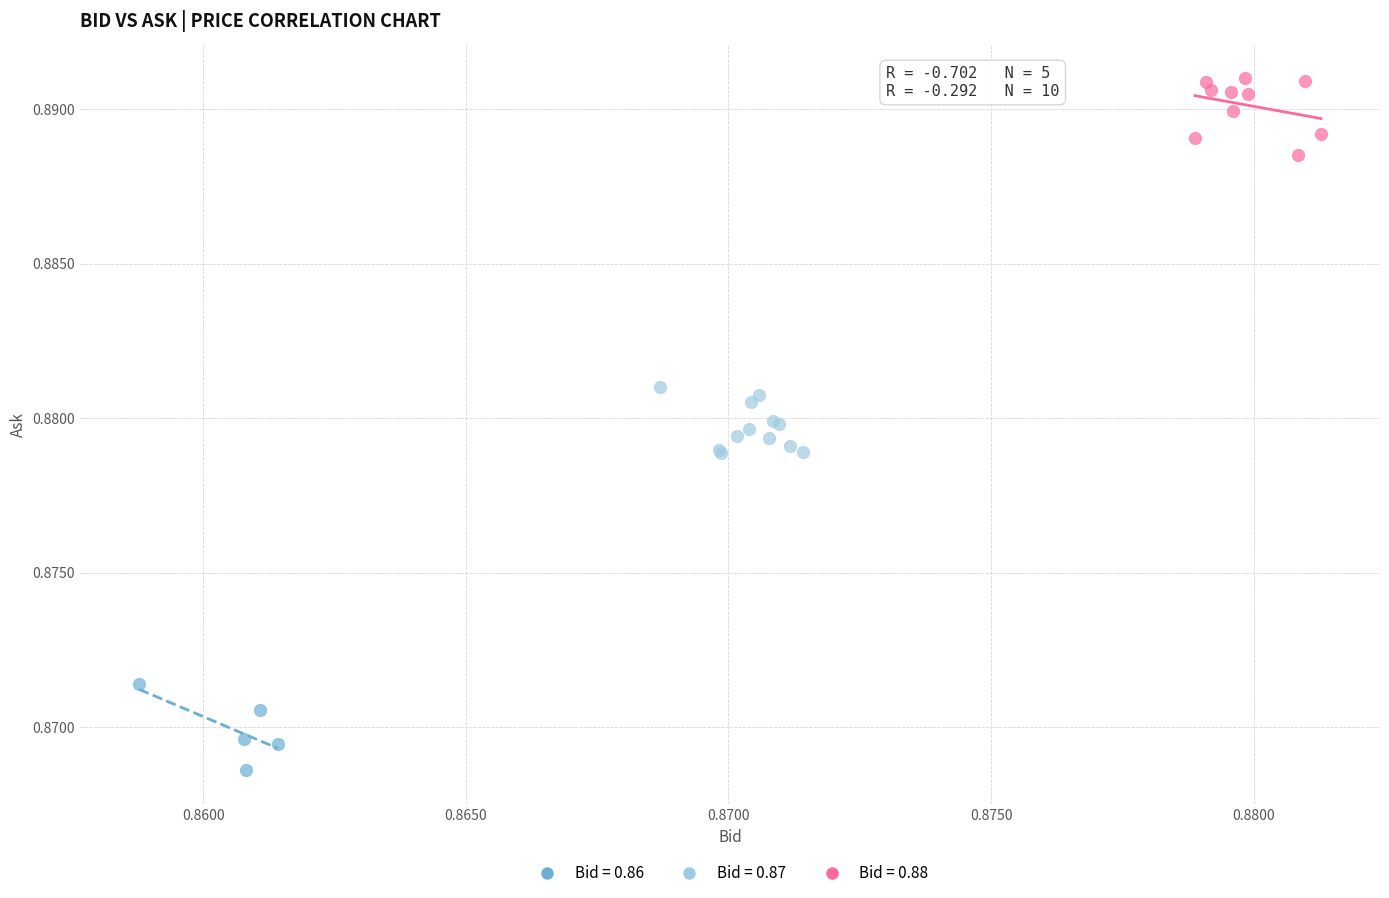

Which series reaches the maximum Y coordinate?

Bid = 0.88